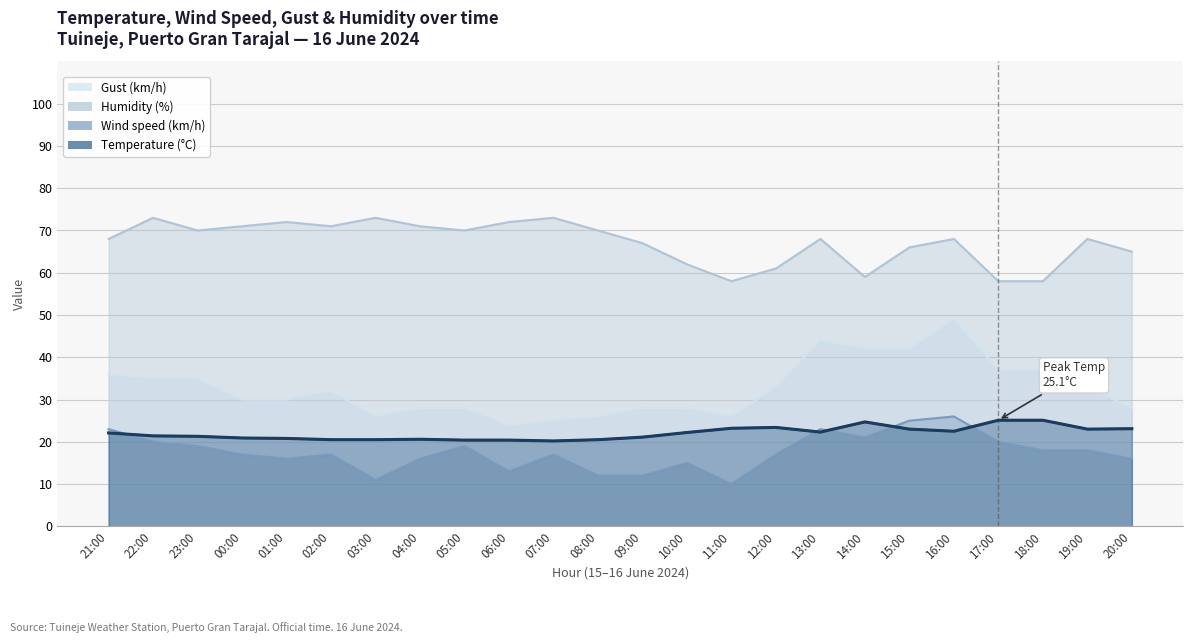

True or false: Gust (km/h) and Humidity (%) intersect in this chart.

False